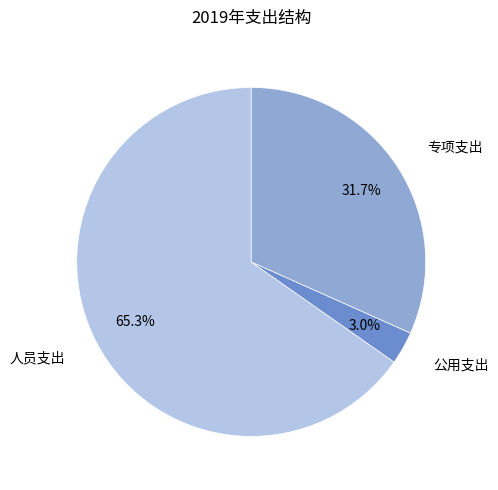

Combined, do 专项支出 and 公用支出 account for over 50%?

No